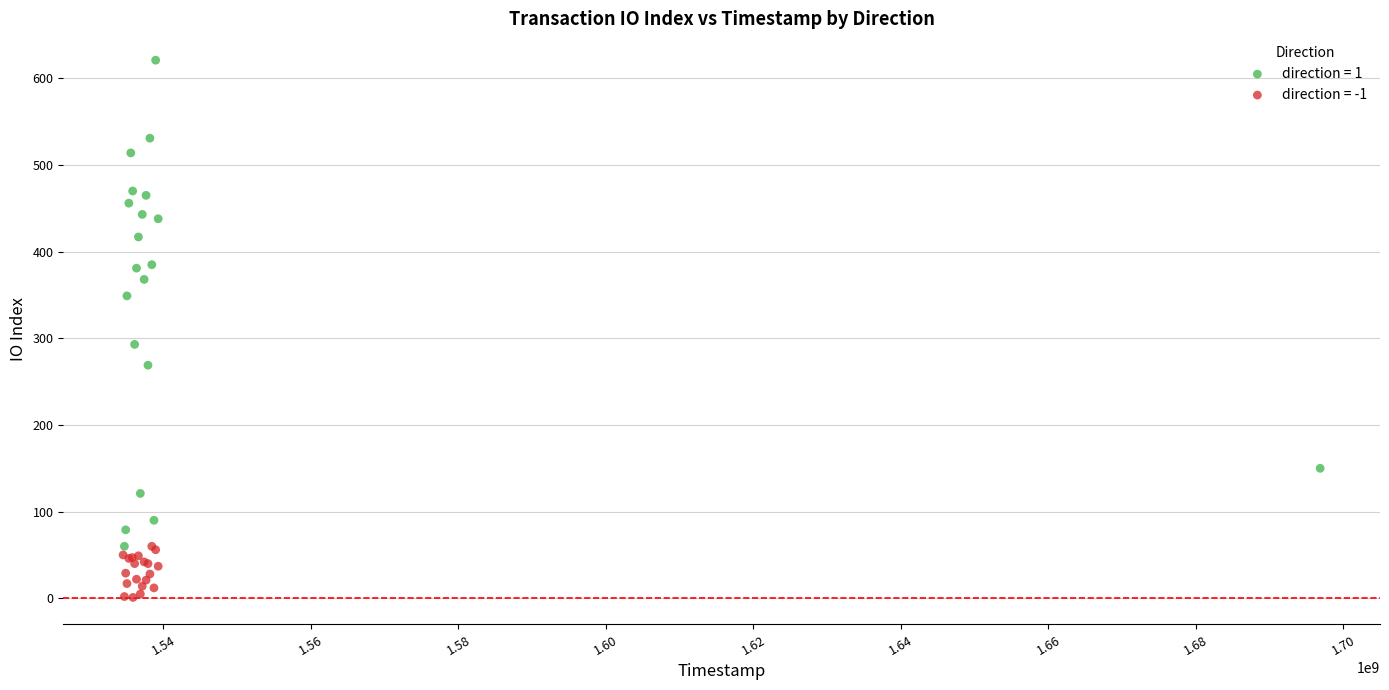

Which series reaches the minimum Y coordinate?

direction = -1